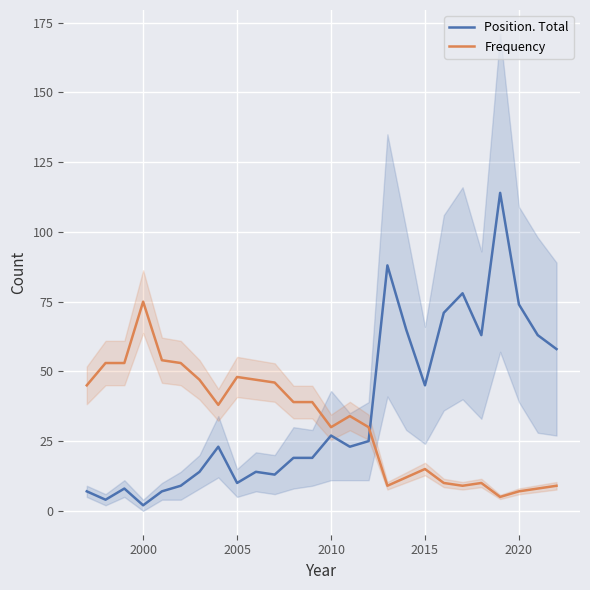

How many values in the Frequency series are below 38?

13